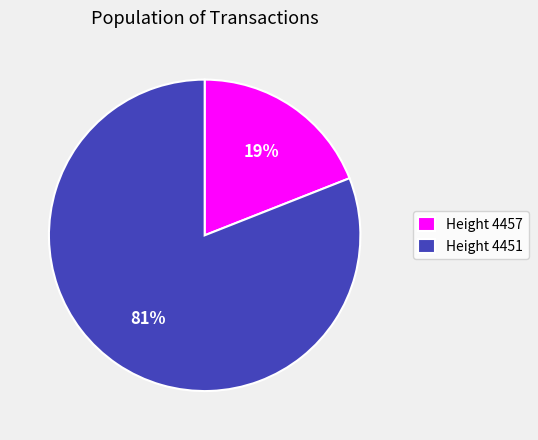

To the nearest percent, what percentage of the pie is Height 4457?

19%